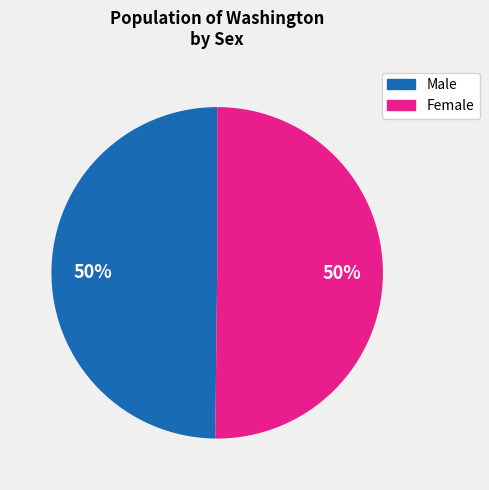

True or false: Female accounts for 50% of the total.

True